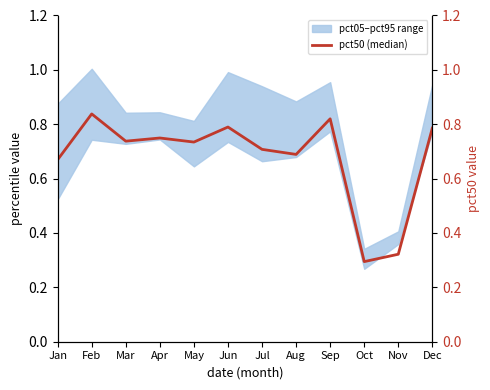

What is the total value across all series at Apr?

2.3